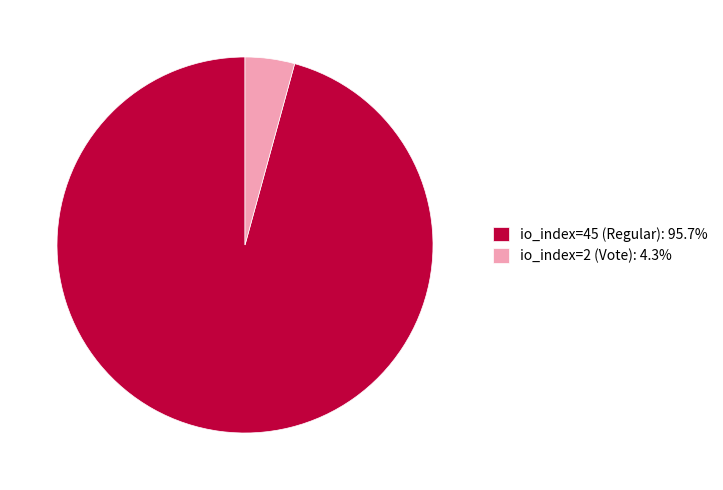

Which has a higher value, io_index=45 (Regular) or io_index=2 (Vote)?

io_index=45 (Regular)